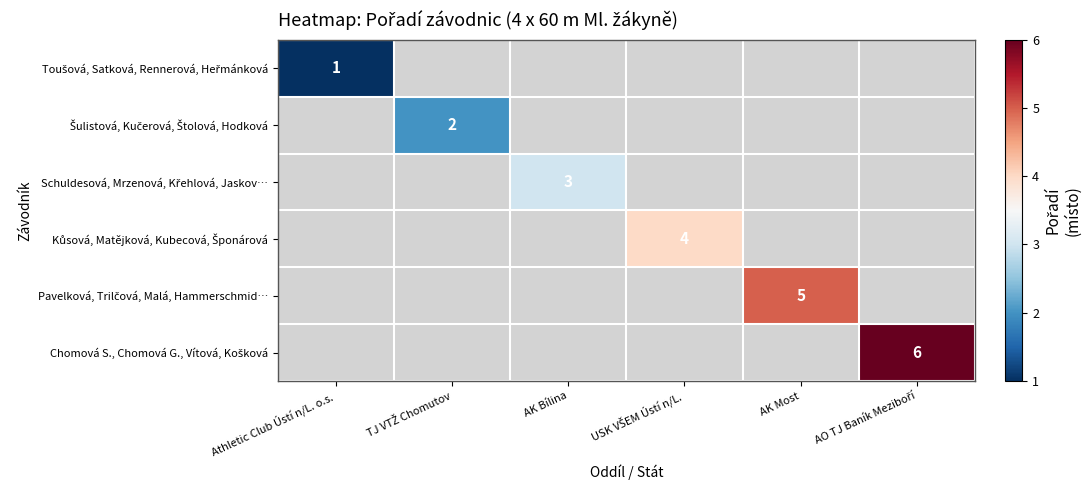

How many series are shown in this chart?

6